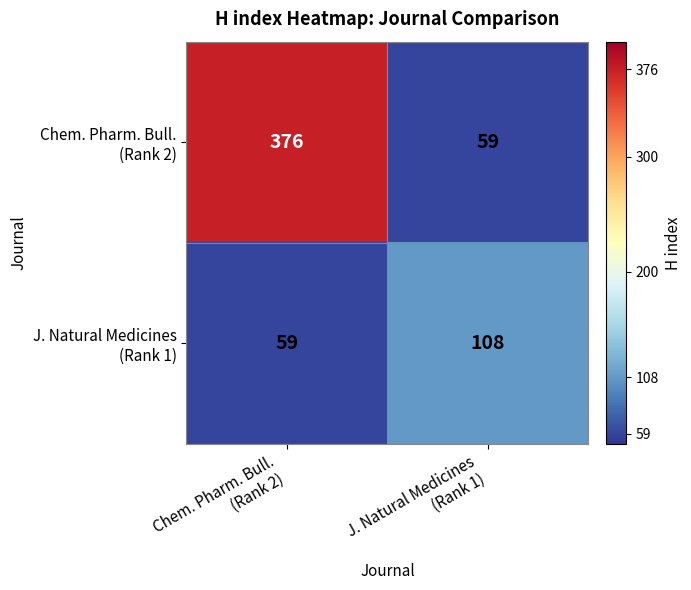

What is the smallest value displayed?

59